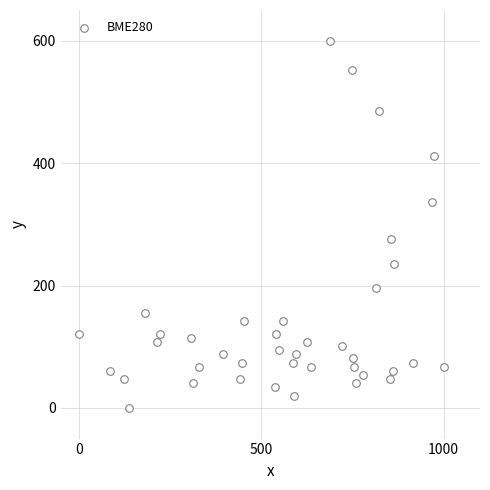

What Y value in the scatter plot is closest to 300?

276.4